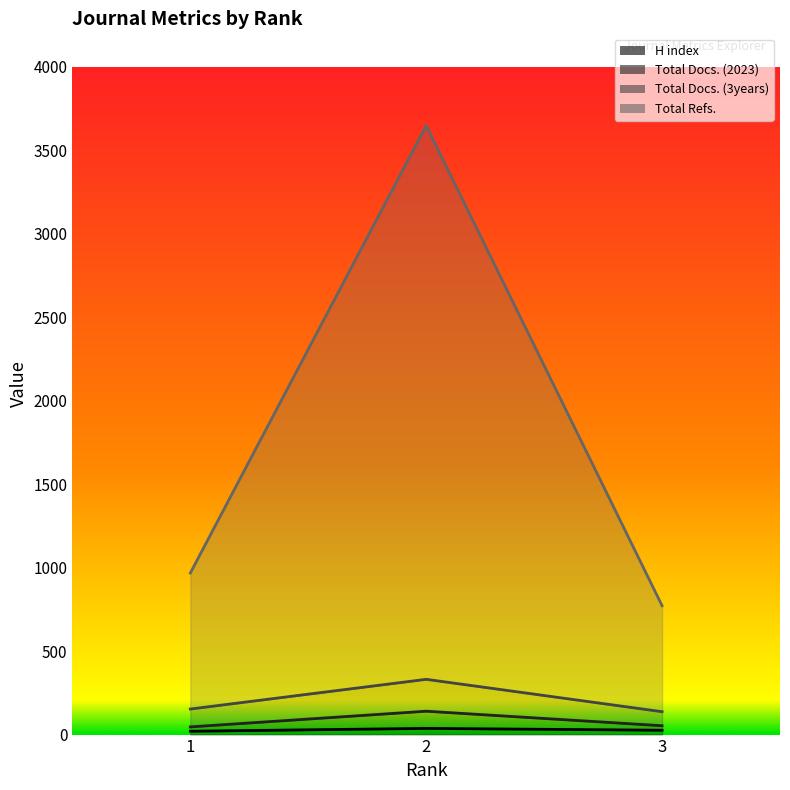

Read the Total Refs. value at 3.

772